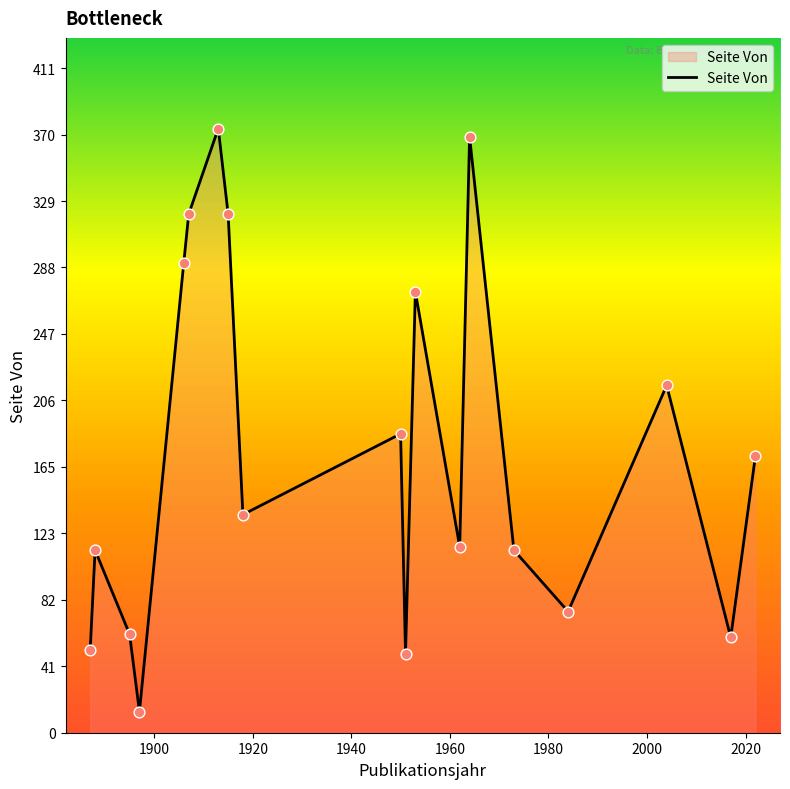

What is the difference between the maximum and minimum values?

361